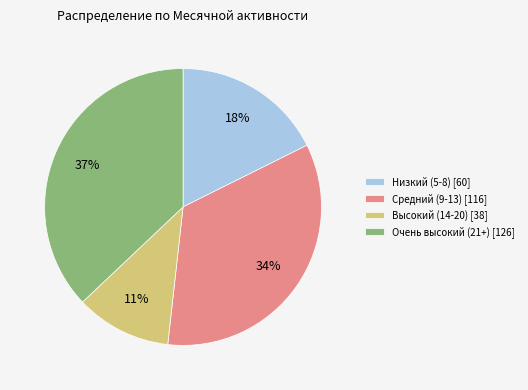

Which category has the biggest portion of the pie?

Очень высокий (21+) [126]